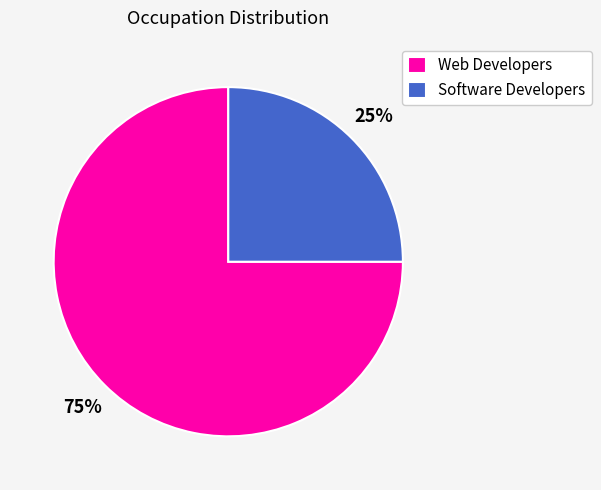

What is the smallest slice in the pie chart?

Software Developers